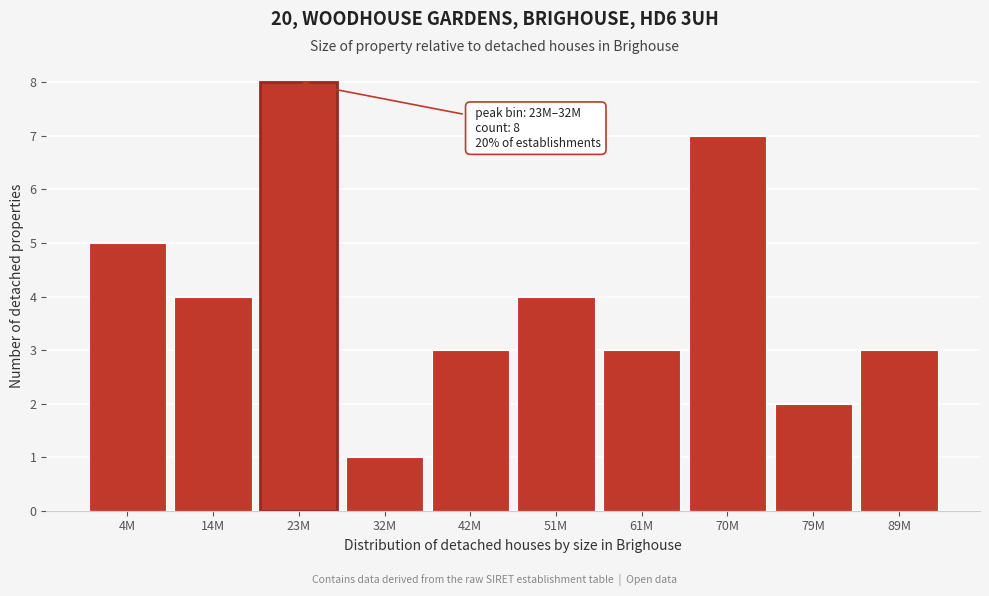

Reading left to right, what are all the values shown in this chart?

4M=5	14M=4	23M=8	32M=1	42M=3	51M=4	61M=3	70M=7	79M=2	89M=3